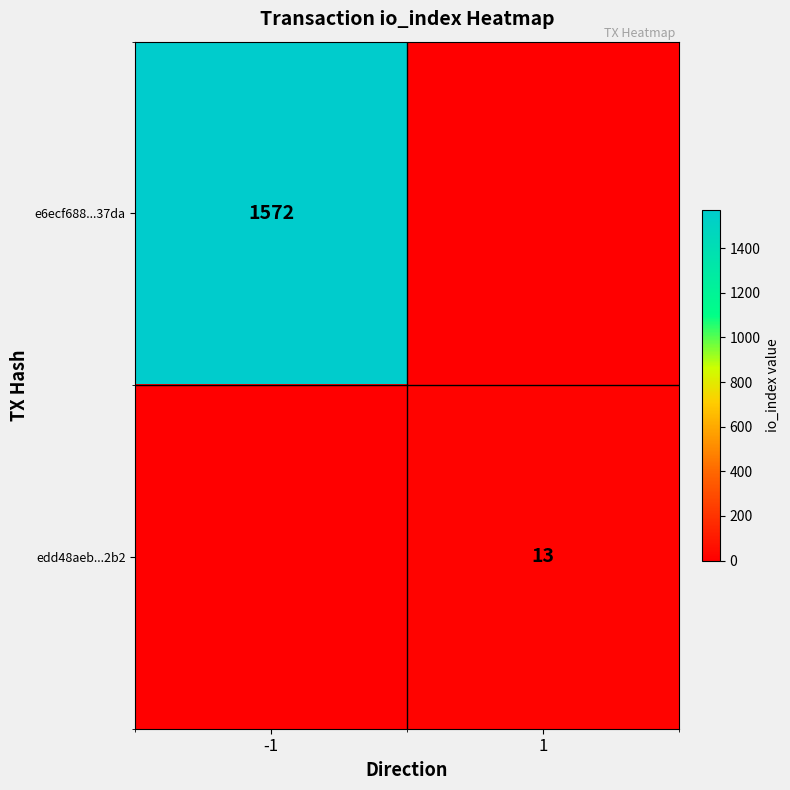

The value of e6ecf688...37da at -1 is 1572. True or false?

True